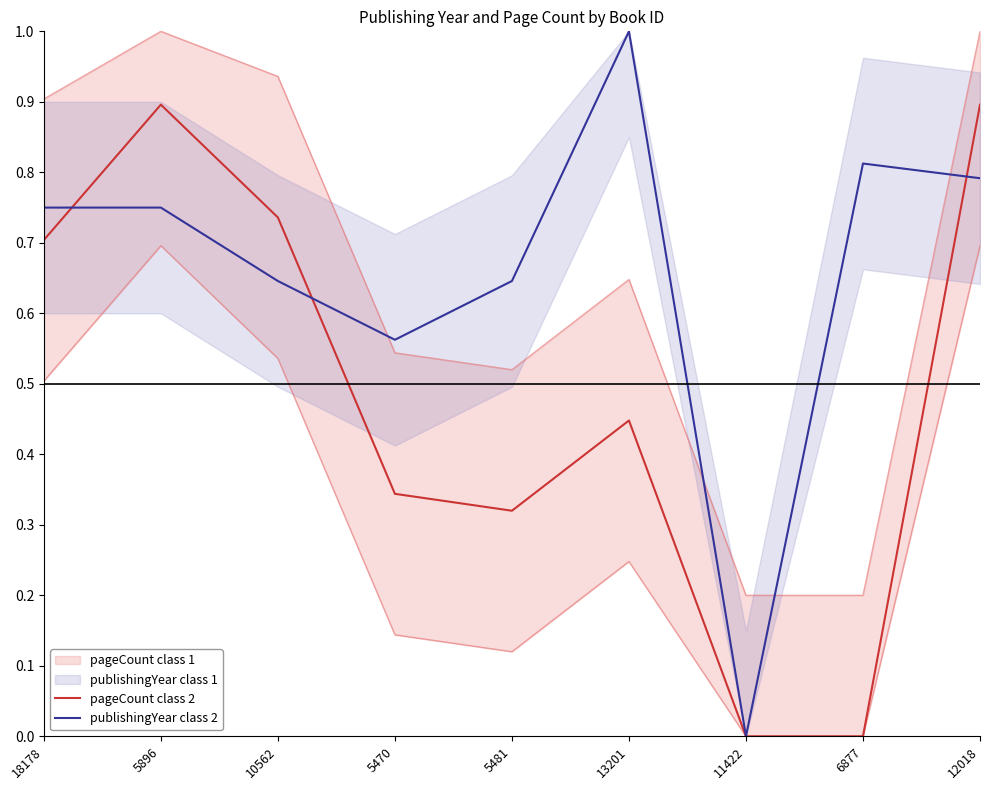

How many interior local peaks does the pageCount class 2 series have?

2